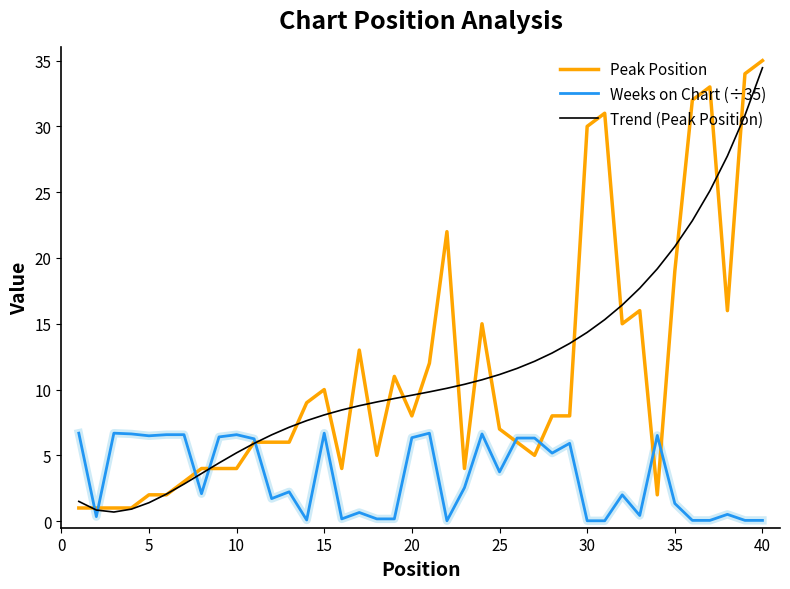

What is the highest value of the Weeks on Chart (÷35) series?

6.7